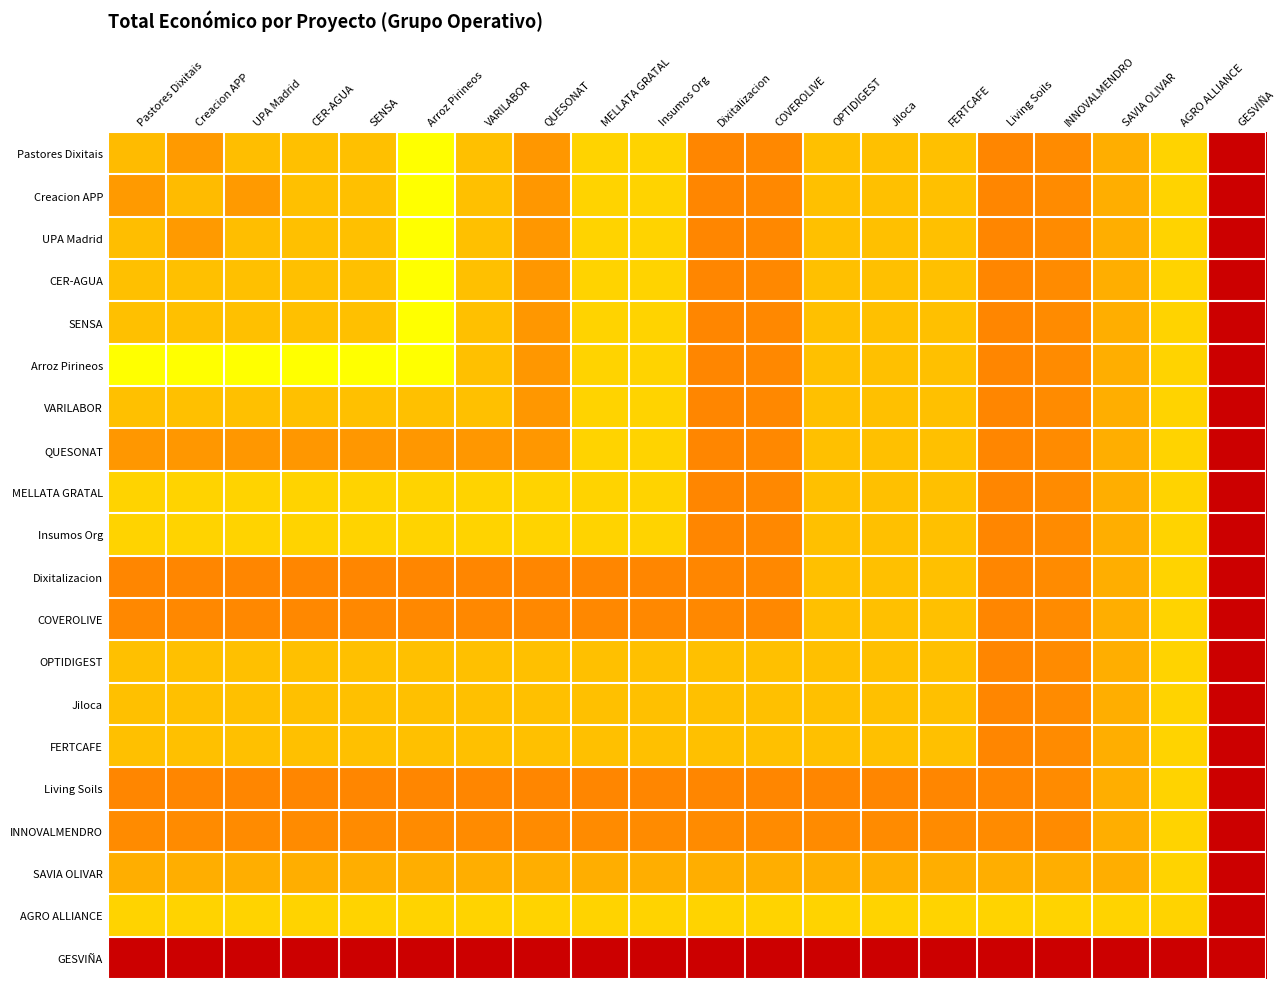

What is the spread (max minus min) of values at Pastores Dixitais?

4.4